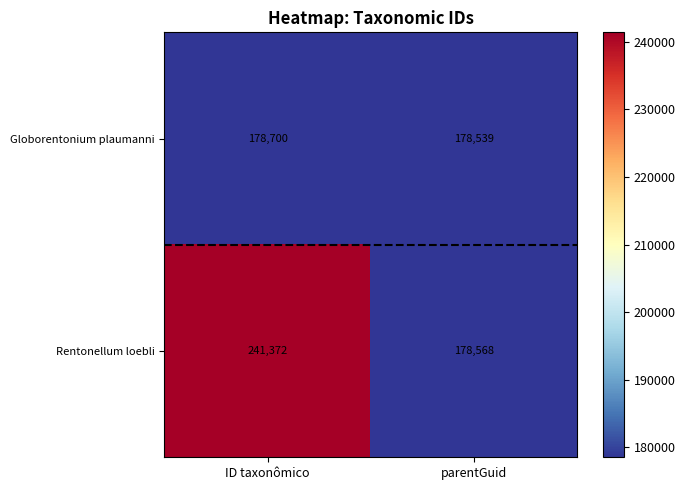

Which series has the widest spread of values?

Rentonellum loebli